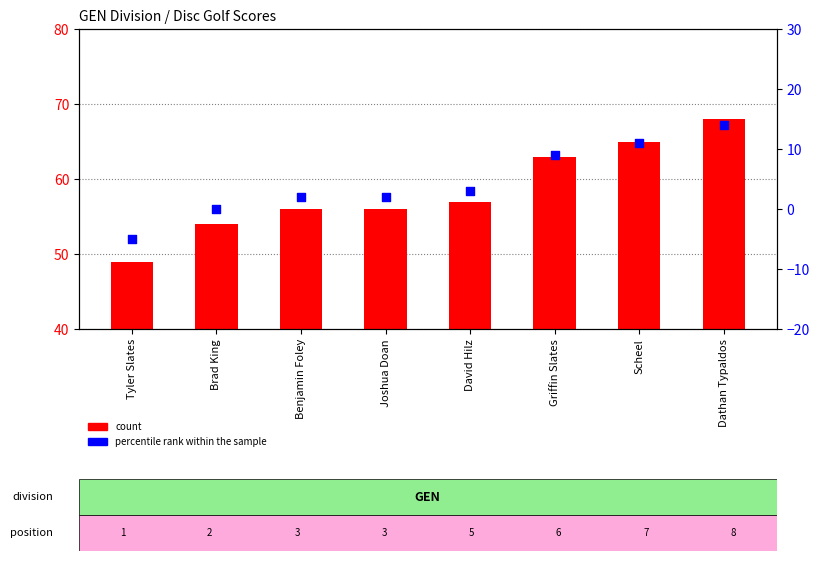

At how many categories does at least one series exceed 52?

7